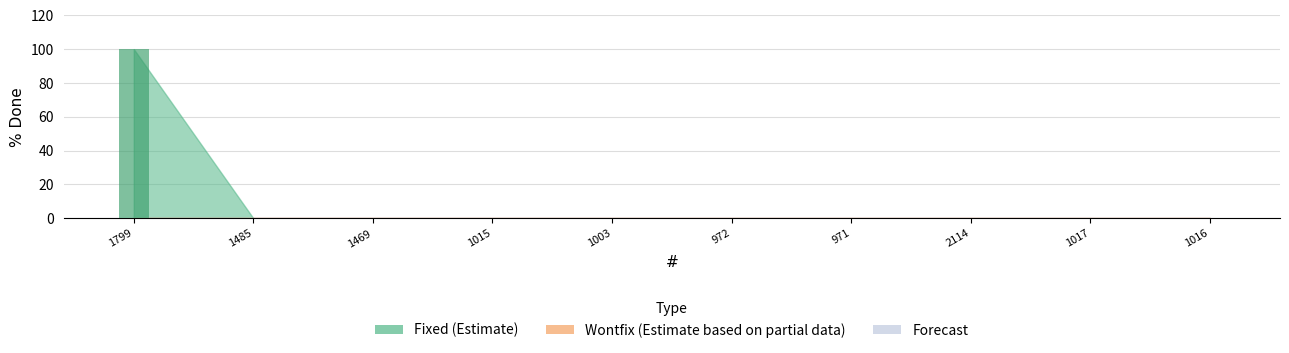

The value at 971 is -65. True or false?

False